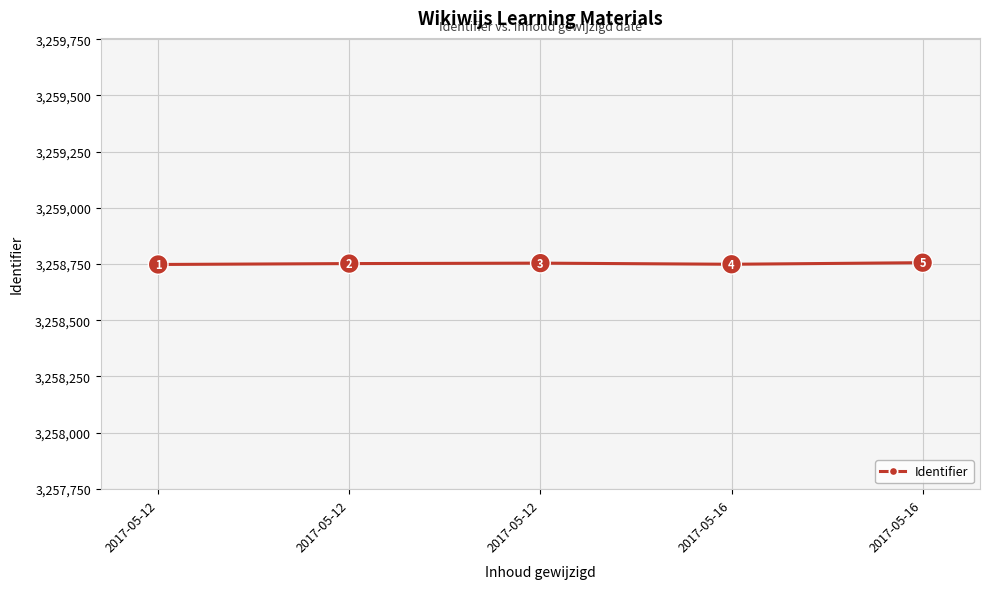

What is the difference between the second highest and second lowest values?

5